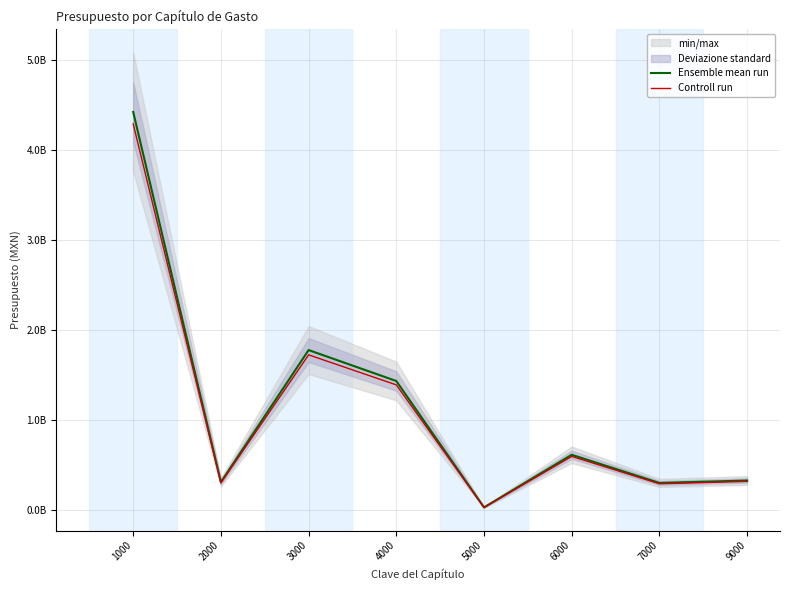

True or false: Controll run and Ensemble mean run cross at least once.

False